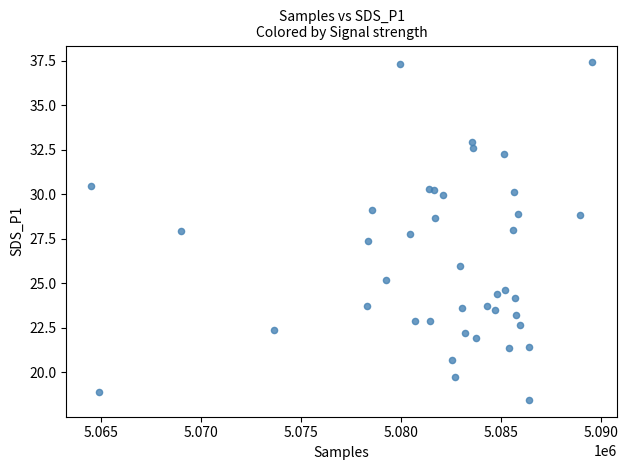

What Y value in the scatter plot is closest to 27?

27.4